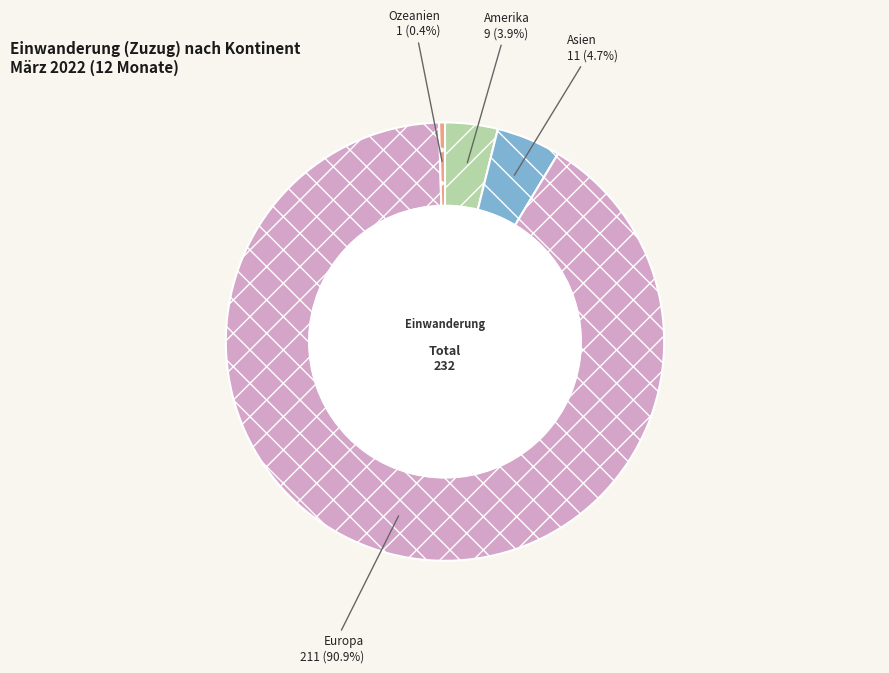

Which category has the biggest portion of the pie?

Europa